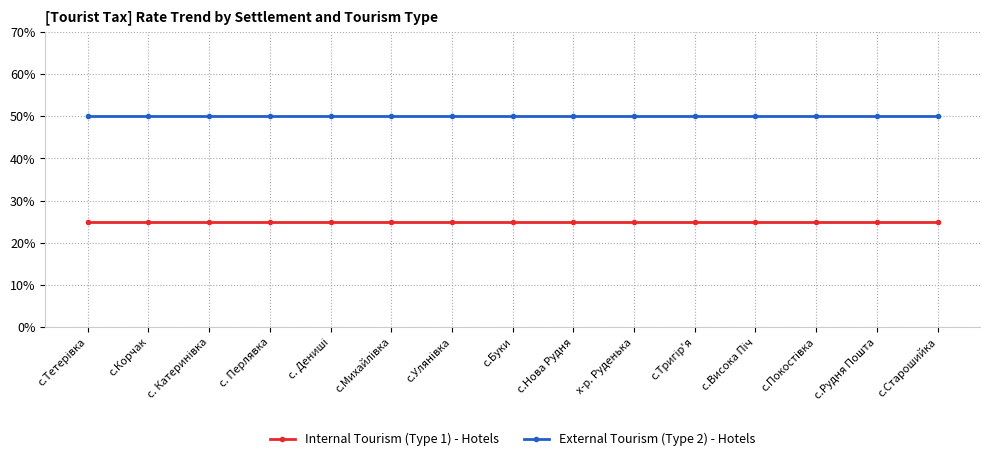

What is the smallest value displayed?

0.2